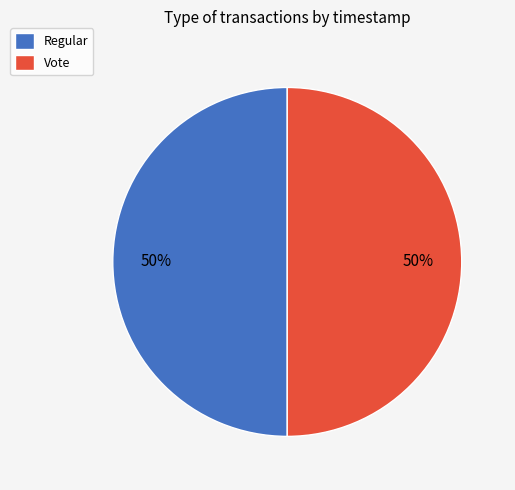

To the nearest percent, what percentage of the pie is Vote?

50%